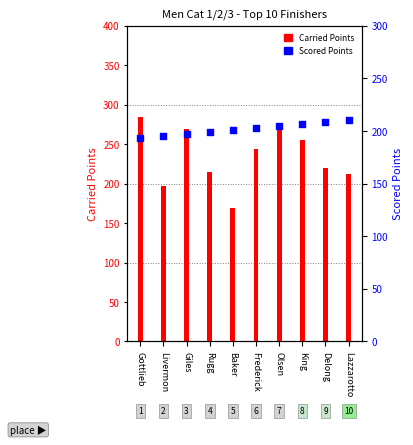

What is the total value across all series at Frederick?

446.9